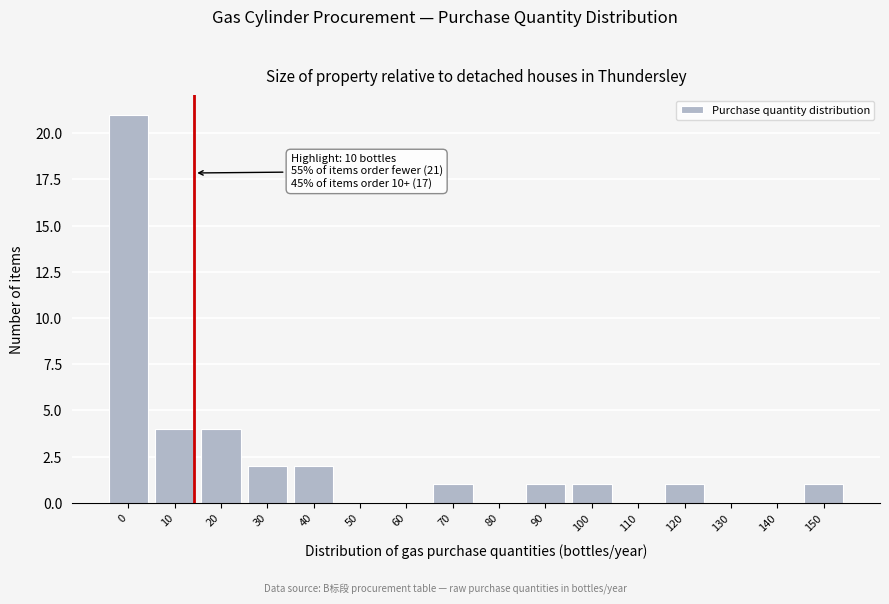

Reading left to right, extract all data points from this chart.

0=21	10=4	20=4	30=2	40=2	50=0	60=0	70=1	80=0	90=1	100=1	110=0	120=1	130=0	140=0	150=1